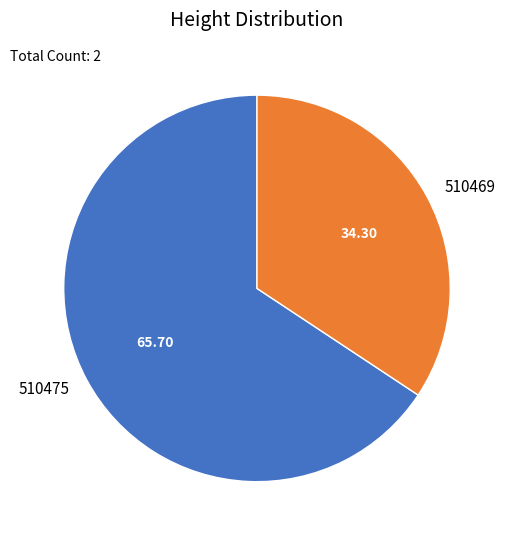

The 510469 slice represents 20% of the pie. True or false?

False